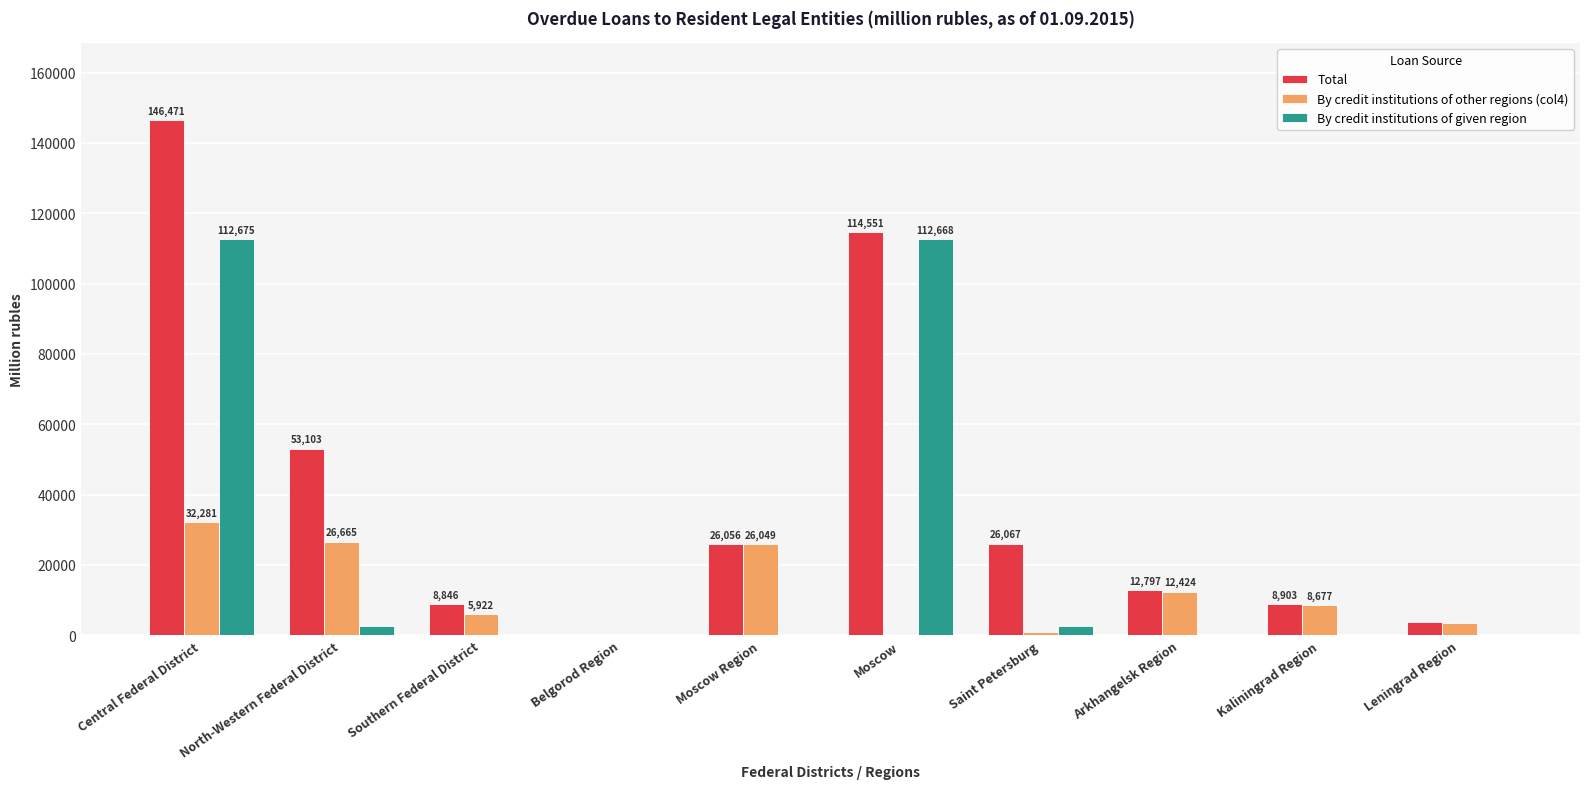

What value does the By credit institutions of other regions (col4) series have at Saint Petersburg, to the nearest 100?

800